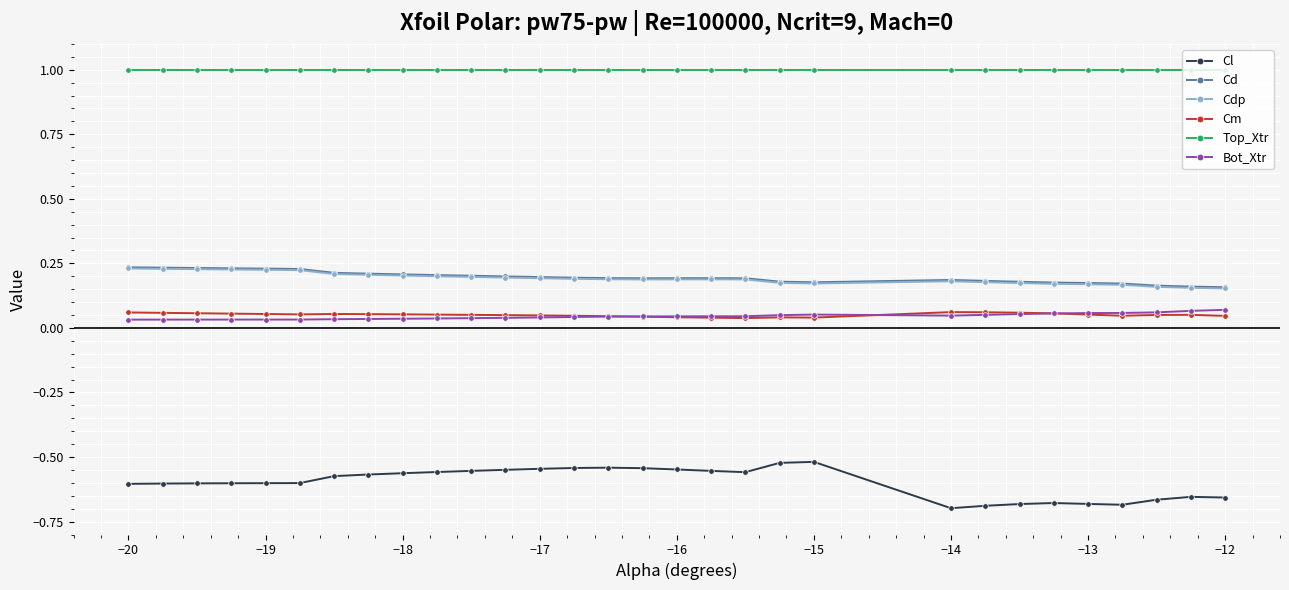

What is the greatest value displayed?

1.0